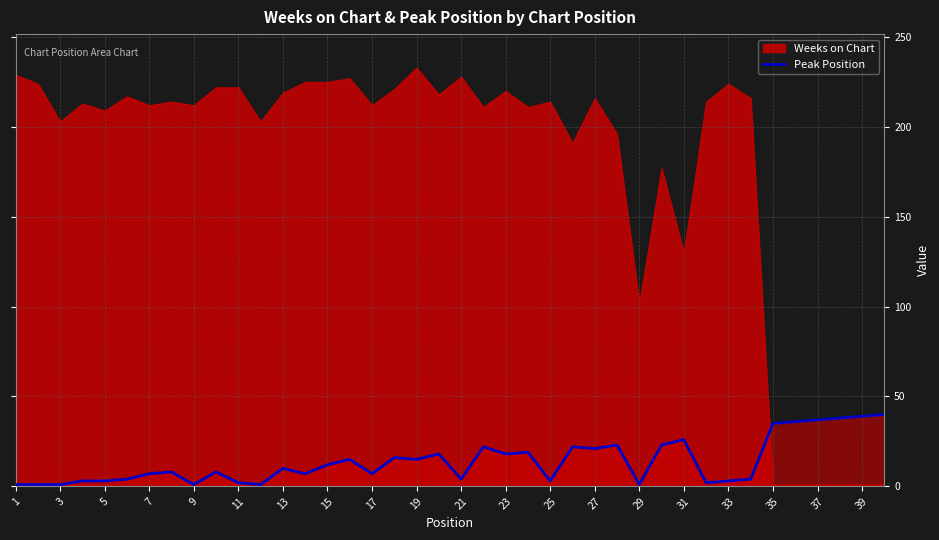

True or false: Peak Position has a value of 42 at 31.

False